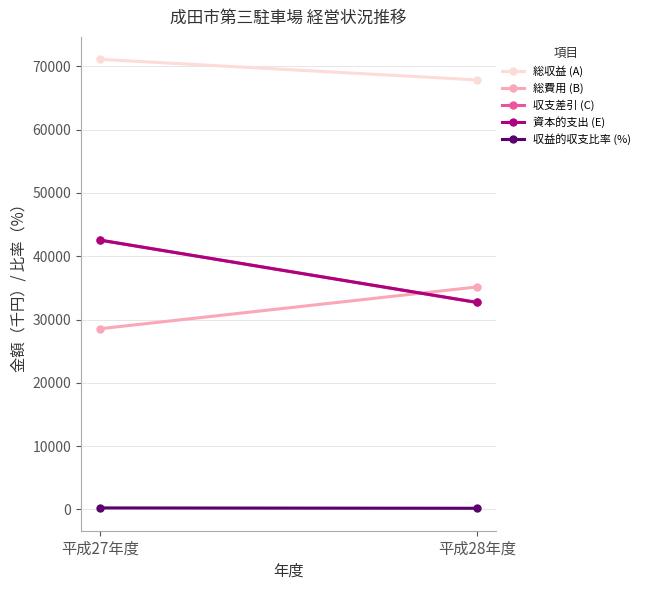

The value of 収支差引 (C) at 平成28年度 is 43031.0. True or false?

False